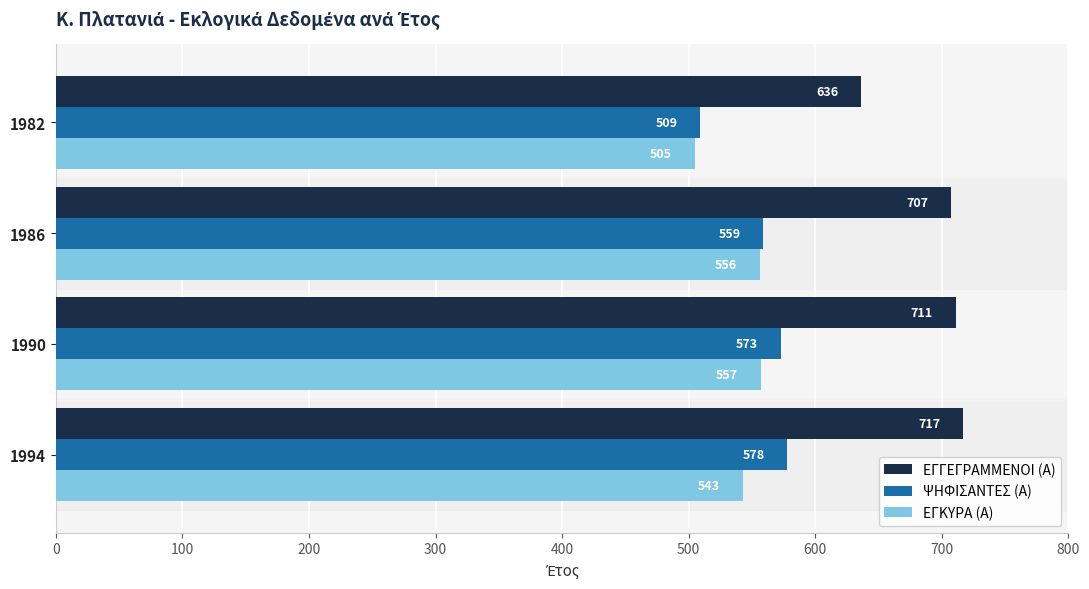

At how many categories does at least one series exceed 590?

4